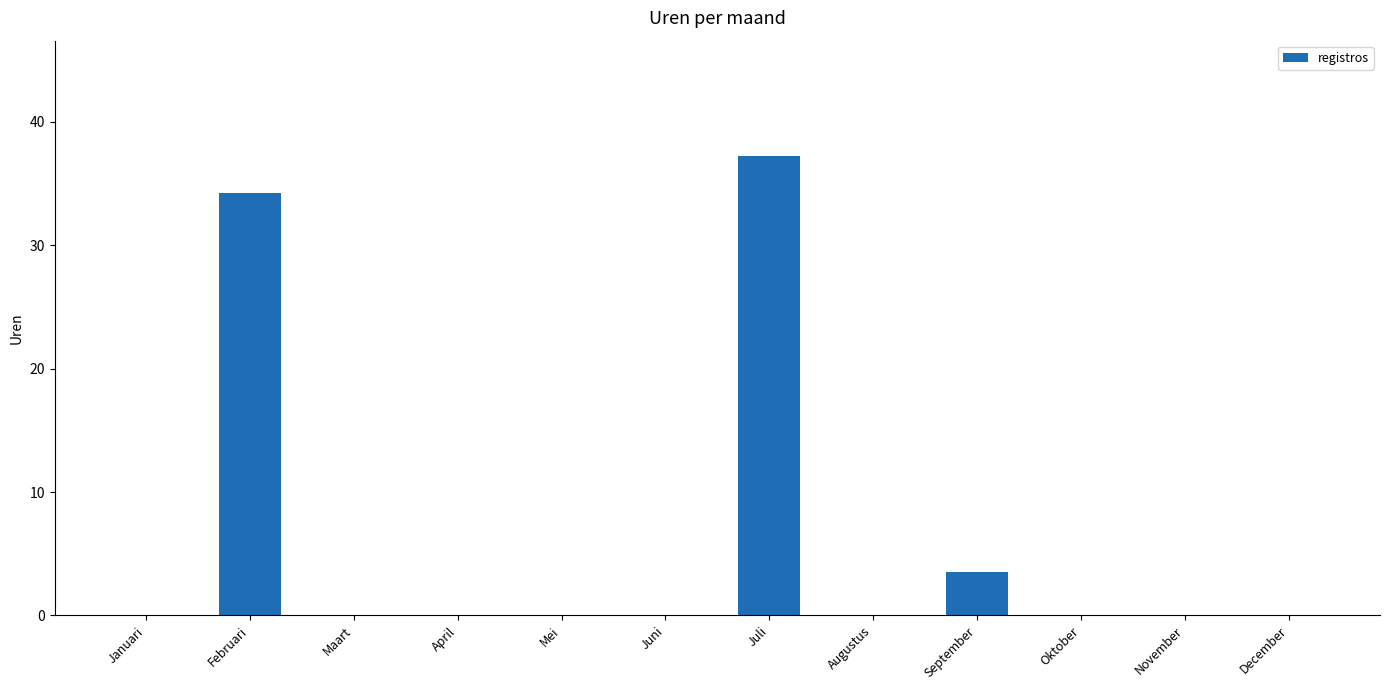

Is it true that the value at Februari is 34.2?

True